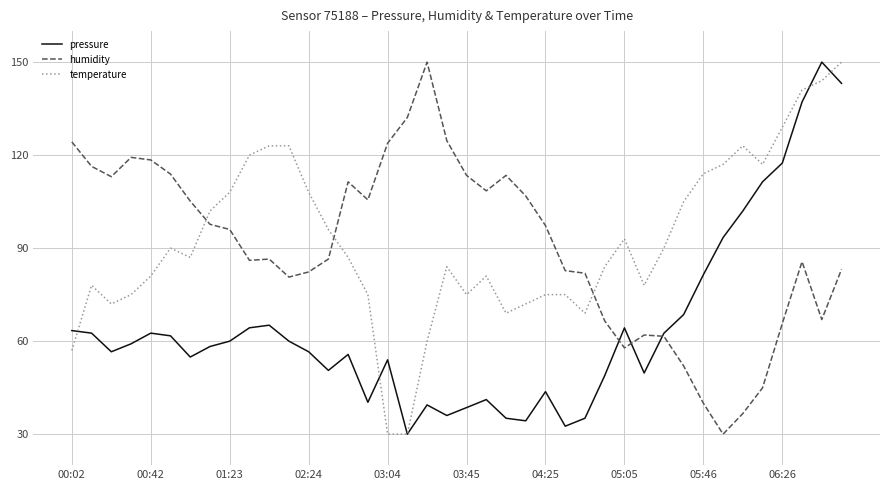

Which series ends up on top after the final intersection of temperature and humidity?

temperature